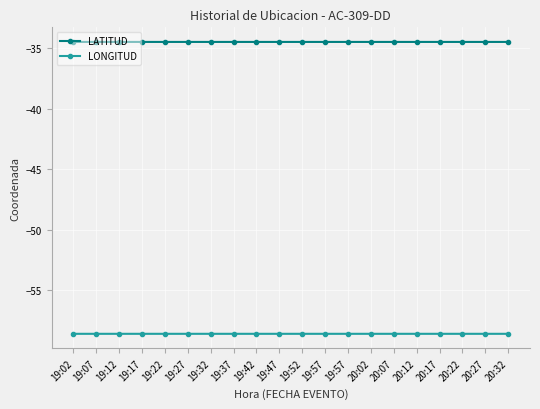

How many distinct data groups are displayed?

2